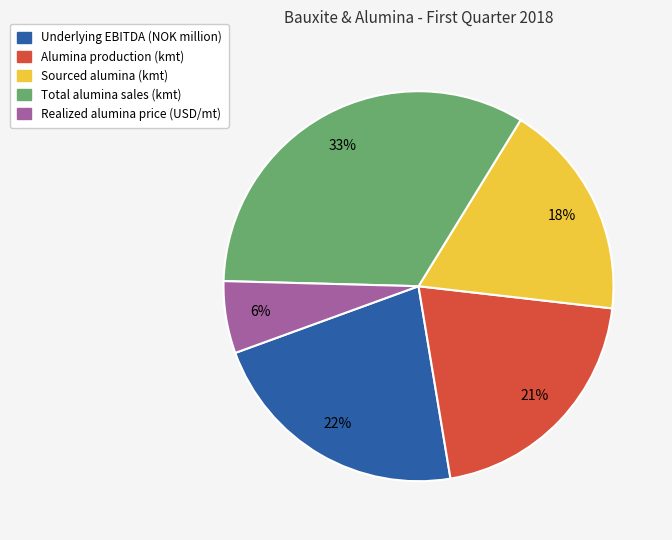

True or false: Sourced alumina (kmt) accounts for 13% of the total.

False